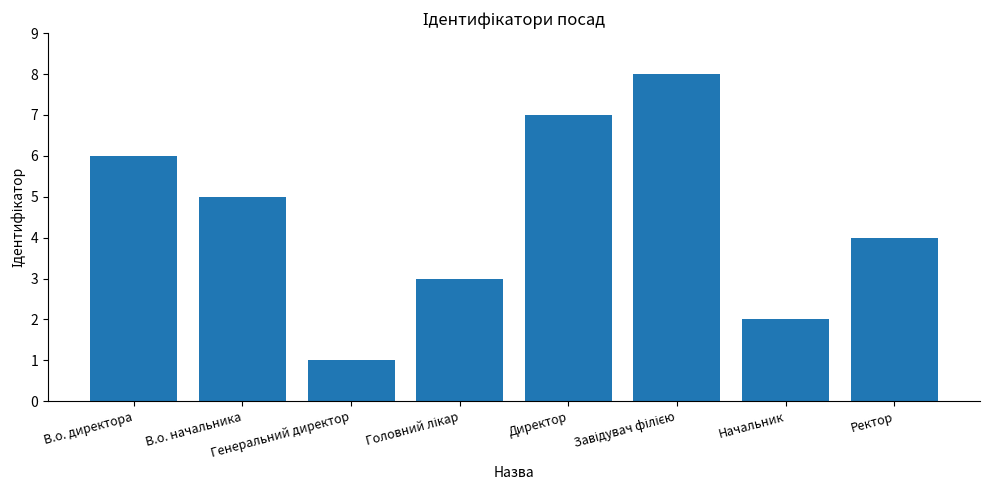

What is the sum of all values?

36